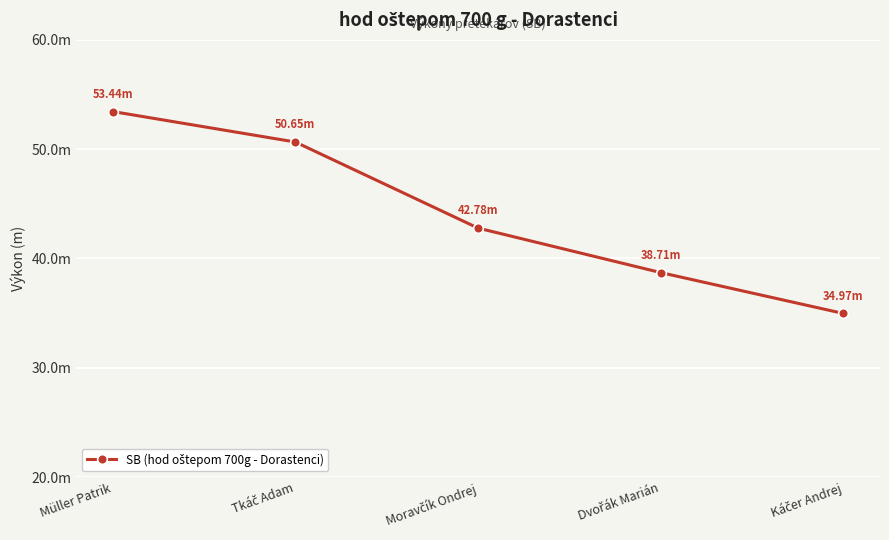

What position from the right is Tkáč Adam?

4